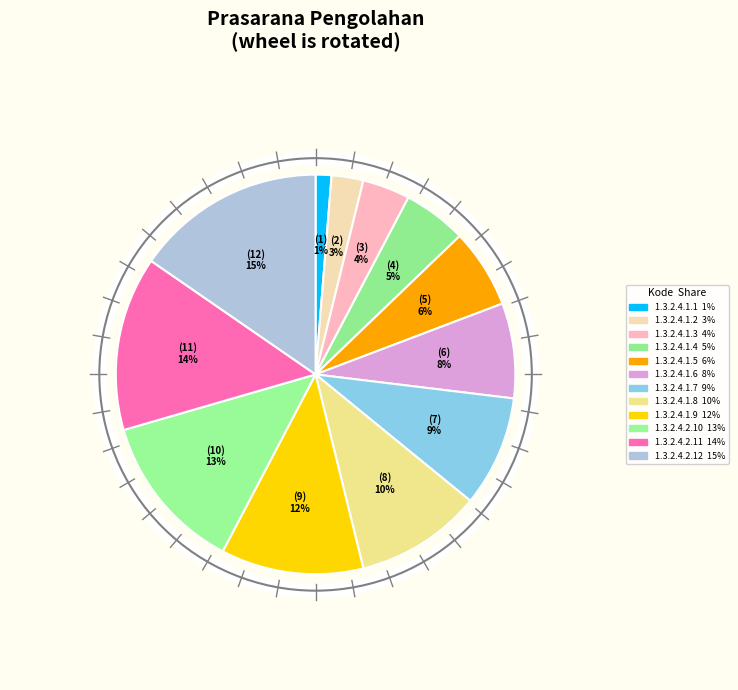

To the nearest percent, what is the difference between the largest and smallest slice percentages?

14%